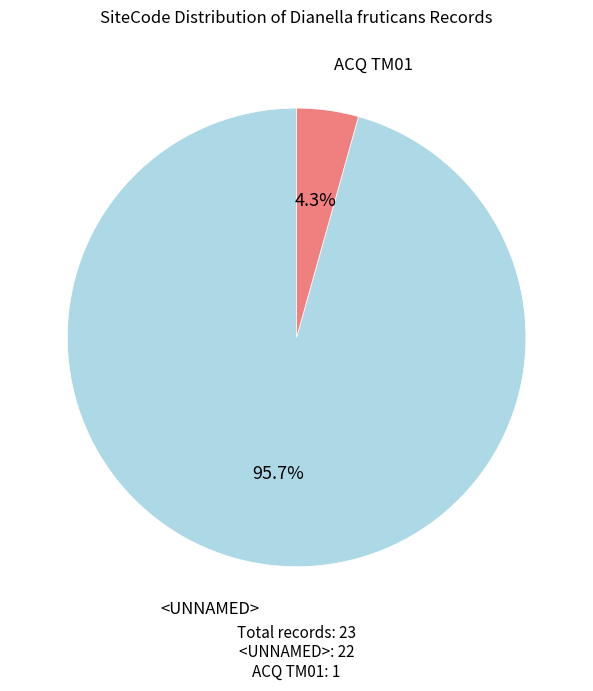

Is there a majority slice in this chart?

Yes